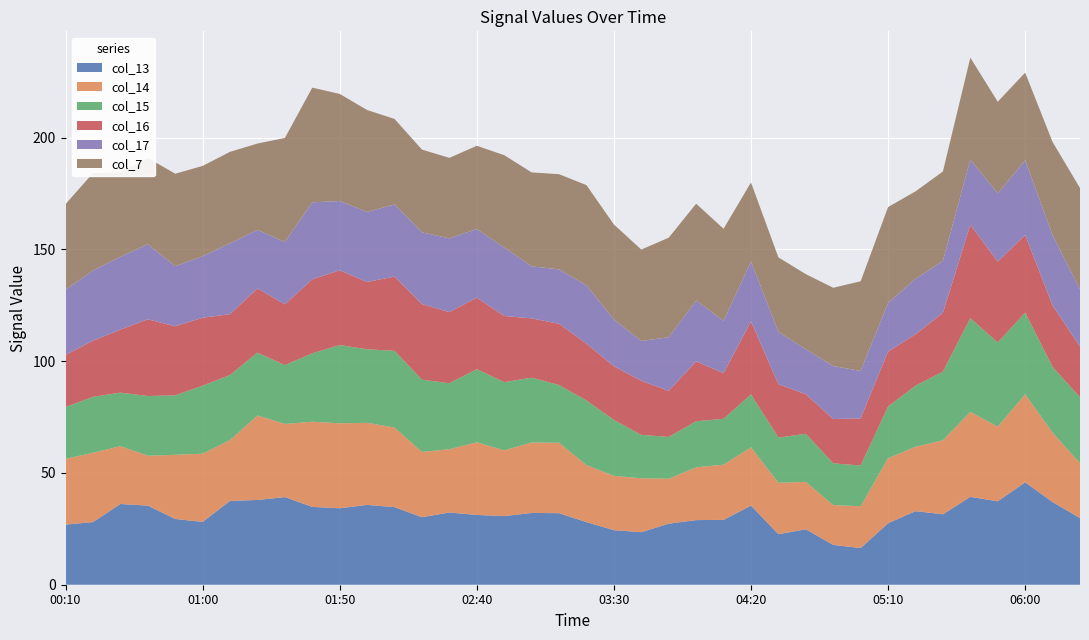

Reading left to right, extract all data points from this chart.

col_13: 26.9	28.0	36.1	35.4	29.4	28.1	37.5	37.9	39.2	34.8	34.2	35.7	34.7	30.2	32.3	31.2	30.7	32.1	32.0	28.0	24.4	23.5	27.3	28.9	29.0	35.4	22.6	24.8	17.8	16.4	27.5	32.9	31.5	39.3	37.3	45.8	37.0	29.8
col_14: 29.4	31.0	25.9	22.3	28.7	30.5	27.2	37.8	32.7	38.1	38.0	36.7	35.6	29.2	28.3	32.5	29.4	31.5	31.5	25.5	24.3	24.1	20.1	23.6	24.7	26.1	23.0	21.2	17.8	18.7	29.1	28.8	33.1	38.0	33.4	39.4	31.0	24.6
col_15: 23.2	25.0	23.9	26.7	26.6	30.4	29.1	28.1	26.3	30.6	35.0	32.9	34.3	32.3	29.5	32.7	30.5	29.0	25.8	28.9	25.0	19.4	18.7	20.6	20.5	23.6	20.2	21.5	18.7	18.2	23.1	27.3	30.7	41.9	37.6	36.5	29.4	29.4
col_16: 23.3	25.1	28.2	34.3	30.9	30.4	27.2	28.7	27.2	33.1	33.4	30.1	33.2	33.8	31.8	32.0	29.6	26.5	27.4	25.4	24.0	24.2	20.6	26.8	20.4	32.7	23.9	17.7	19.8	21.1	24.6	23.0	26.3	41.8	36.2	34.7	27.5	22.7
col_17: 29.2	31.4	32.5	33.6	26.9	27.5	31.7	26.2	27.9	34.4	31.0	31.3	32.3	32.1	33.0	30.7	30.6	23.3	24.3	26.1	20.9	17.8	24.0	27.2	23.4	26.7	23.4	20.1	23.7	21.2	21.7	24.8	23.2	29.1	30.5	33.4	31.4	25.6
col_7: 38.2	43.6	37.7	38.6	41.3	40.4	40.9	38.6	46.5	51.3	47.9	45.6	38.2	37.0	36.0	37.2	41.3	42.0	42.6	44.8	42.5	40.9	44.5	43.3	41.2	35.4	33.3	33.6	35.0	40.1	42.9	39.1	40.0	45.6	41.0	39.2	41.7	45.3